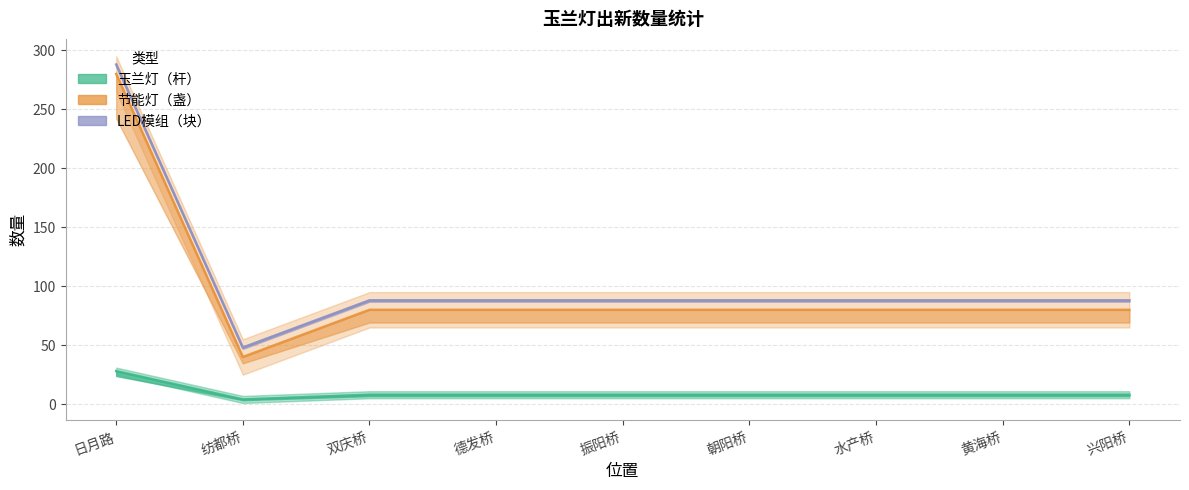

True or false: 玉兰灯（杆） and 节能灯（盏） cross at least once.

False